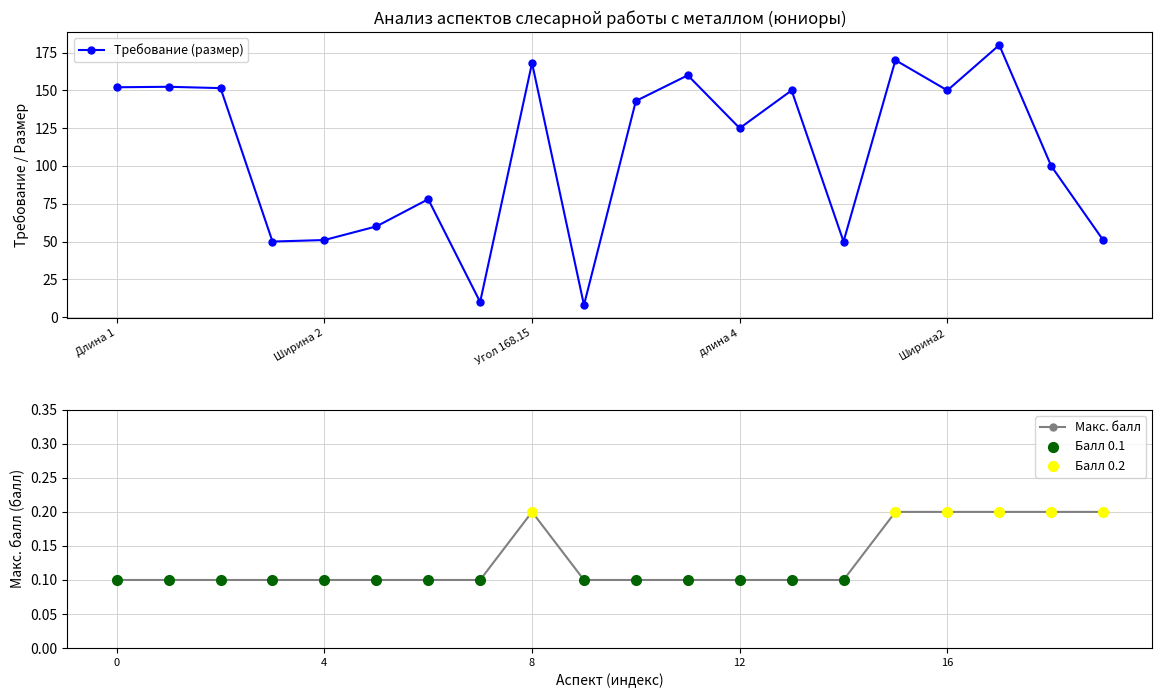

Is the value of Требование (размер) at 19 greater than the value of Макс. балл at 6?

Yes